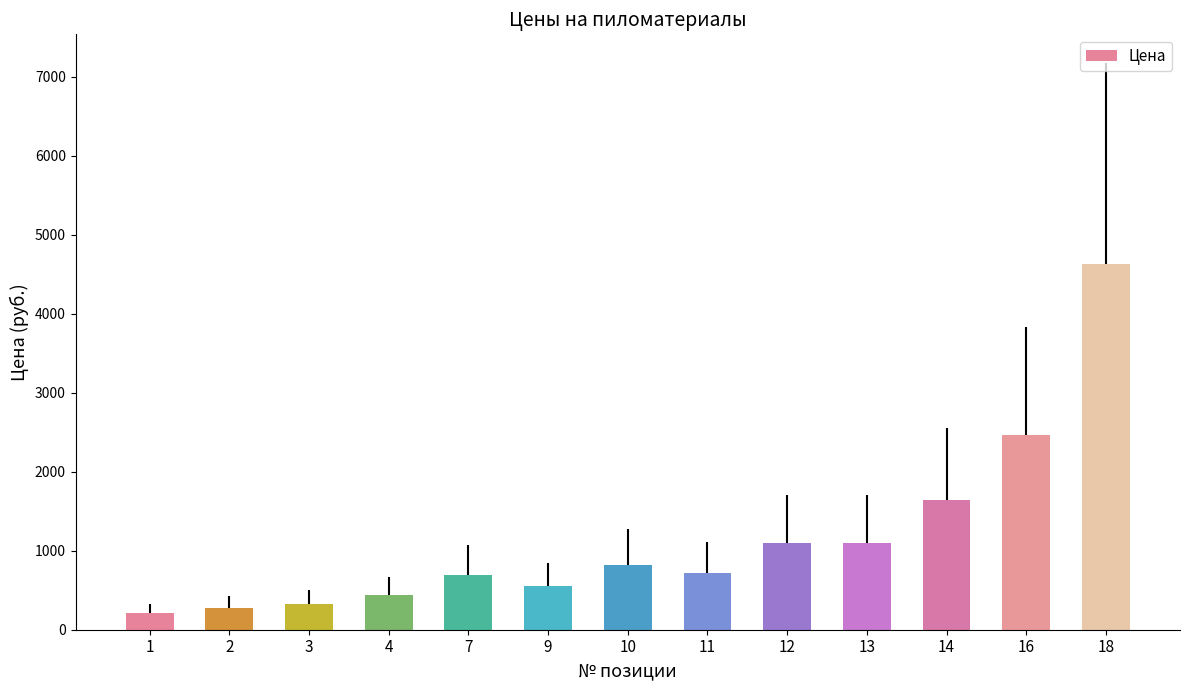

Which label corresponds to the smallest value in the chart?

1